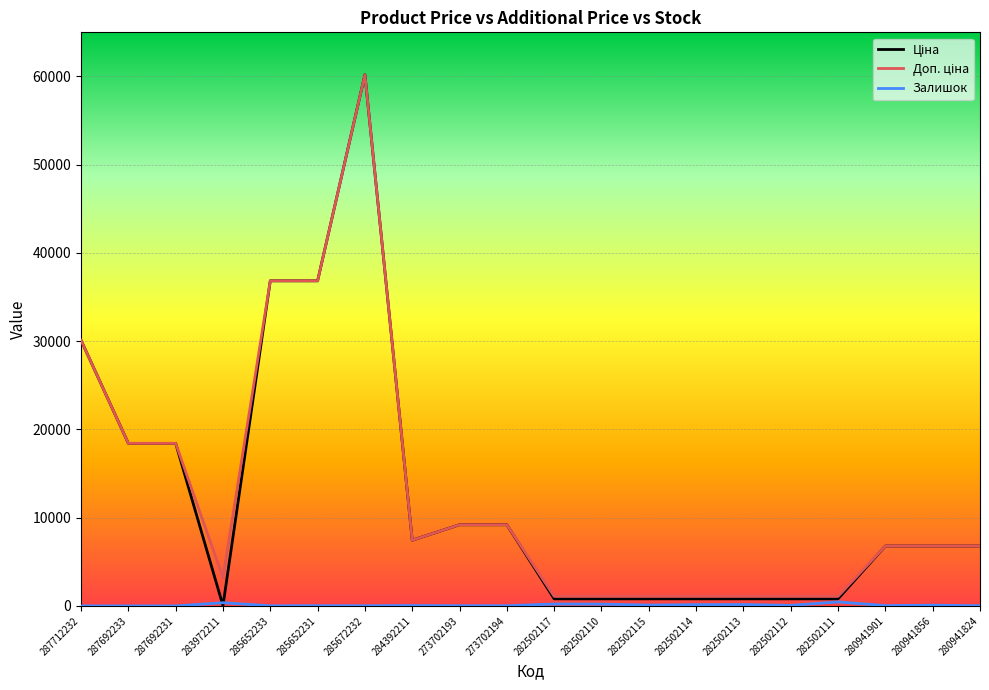

What is the maximum value shown in the chart?

60205.6